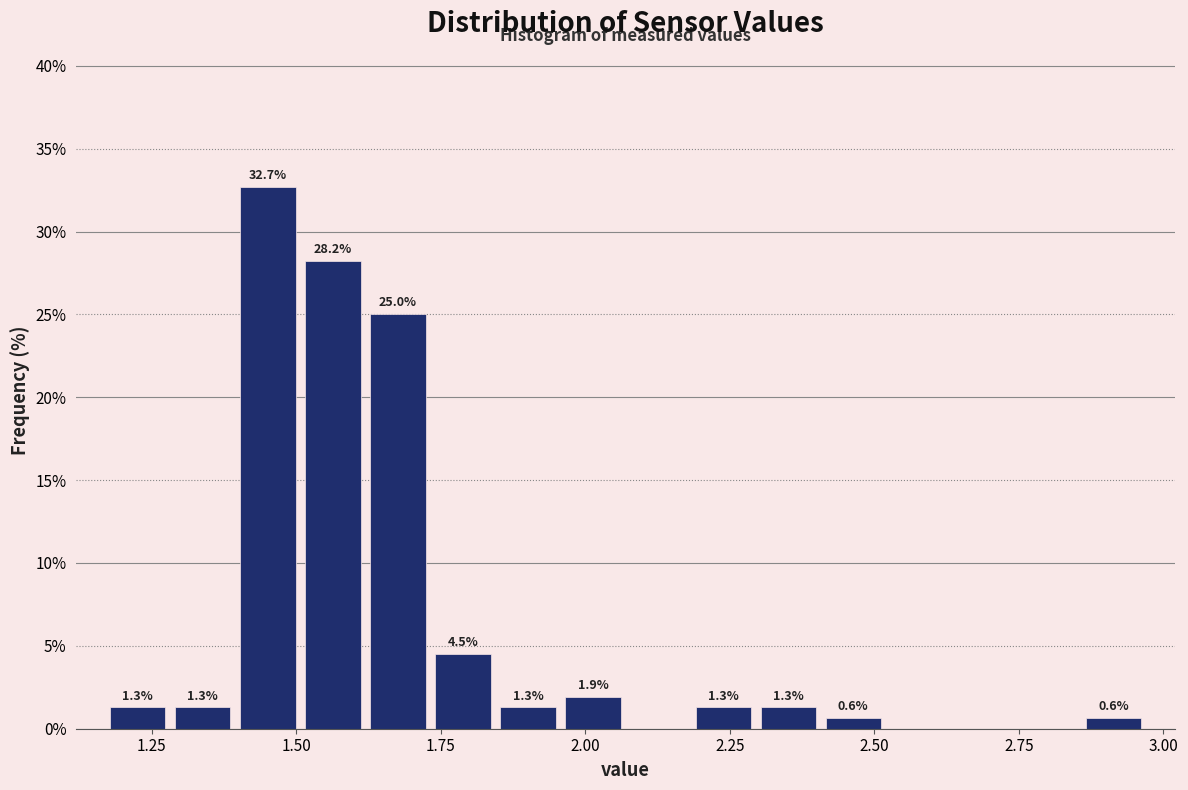

Read against the x-axis, roughly where is the centre of the tallest bar?

1.45